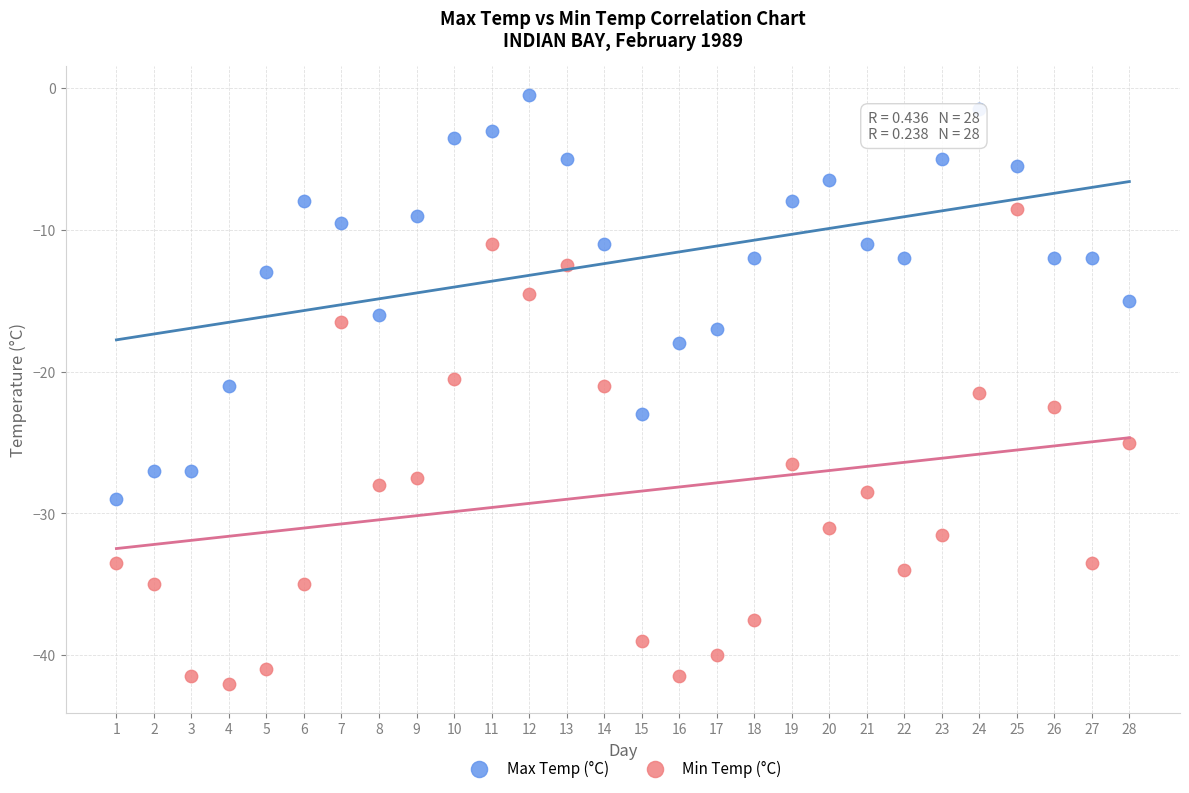

What are all the series names shown in the legend?

Max Temp (°C), Min Temp (°C)